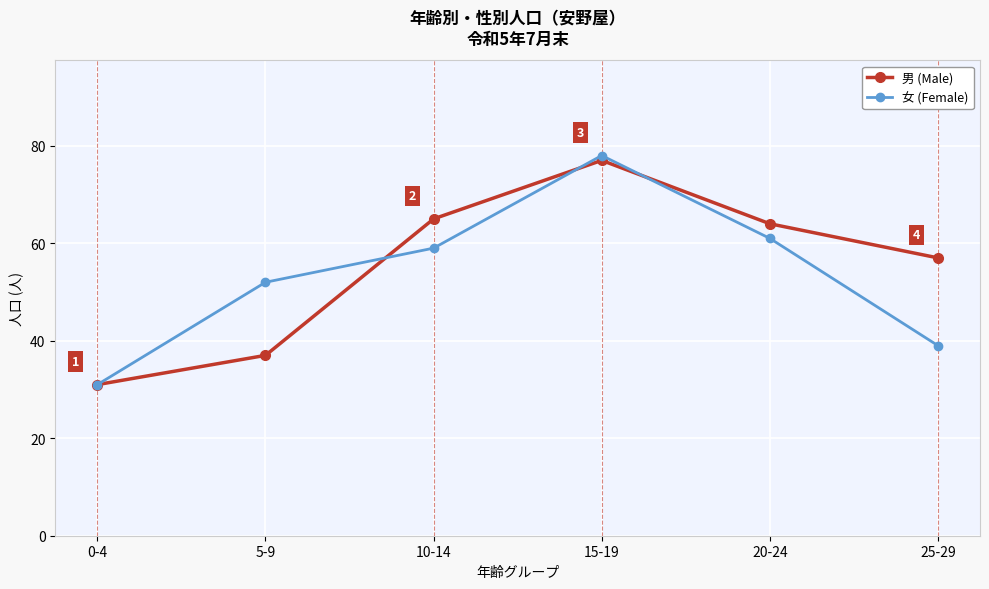

True or false: 女 (Female) and 男 (Male) intersect in this chart.

True